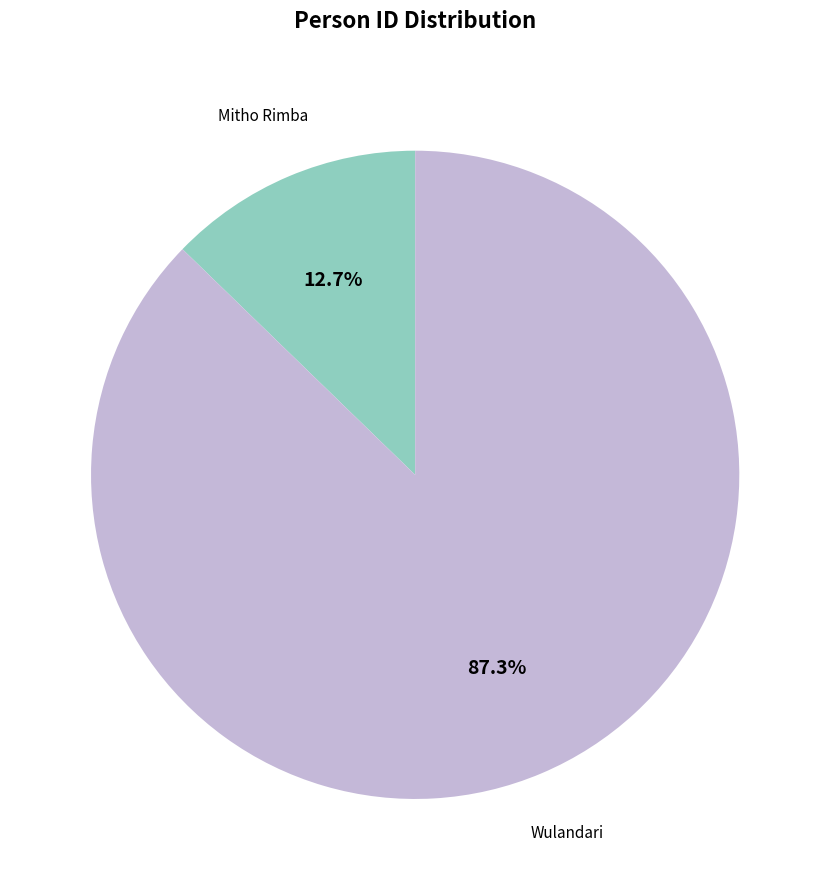

Which category has the biggest portion of the pie?

Wulandari